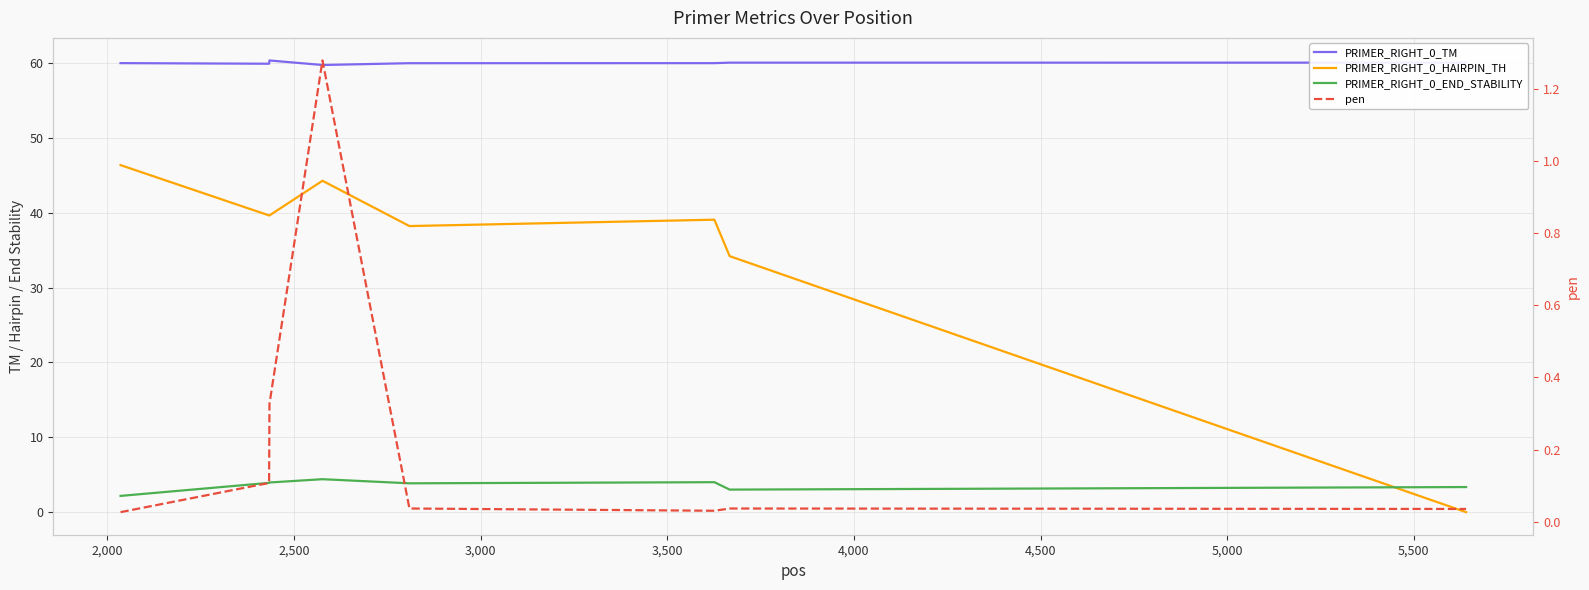

How many data points in PRIMER_RIGHT_0_END_STABILITY are above 3?

7